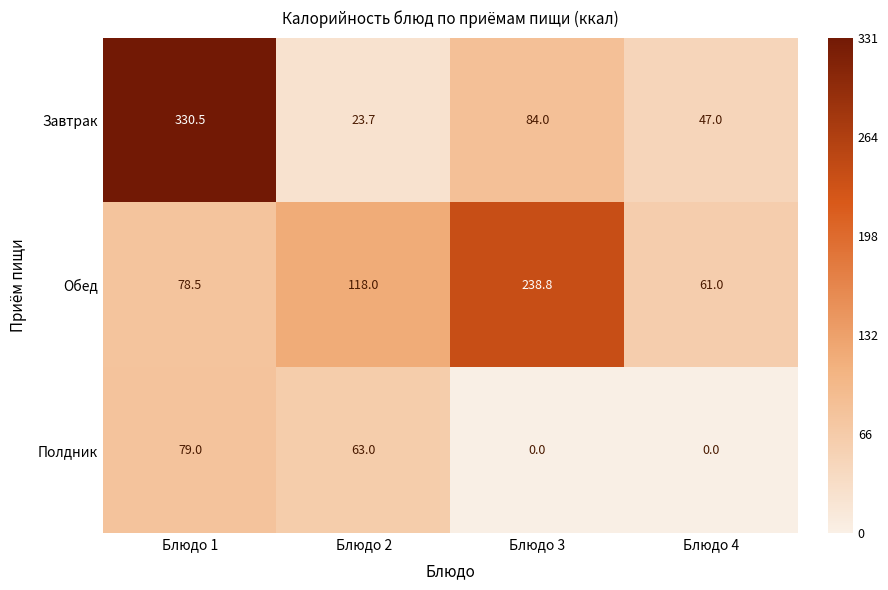

At how many categories does at least one series exceed 16?

4